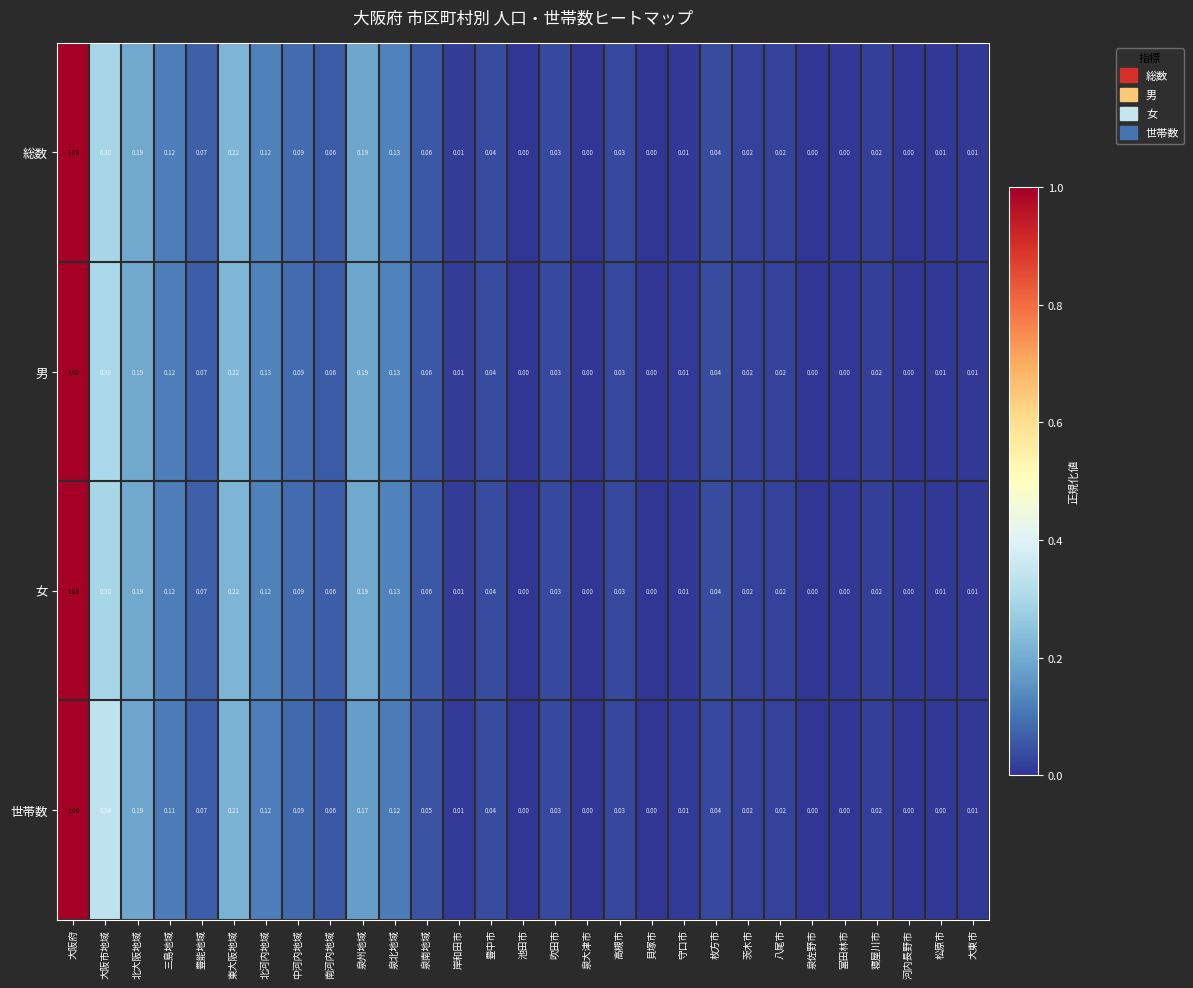

Is the value of 女 at 寝屋川市 greater than the value of 世帯数 at 高槻市?

No